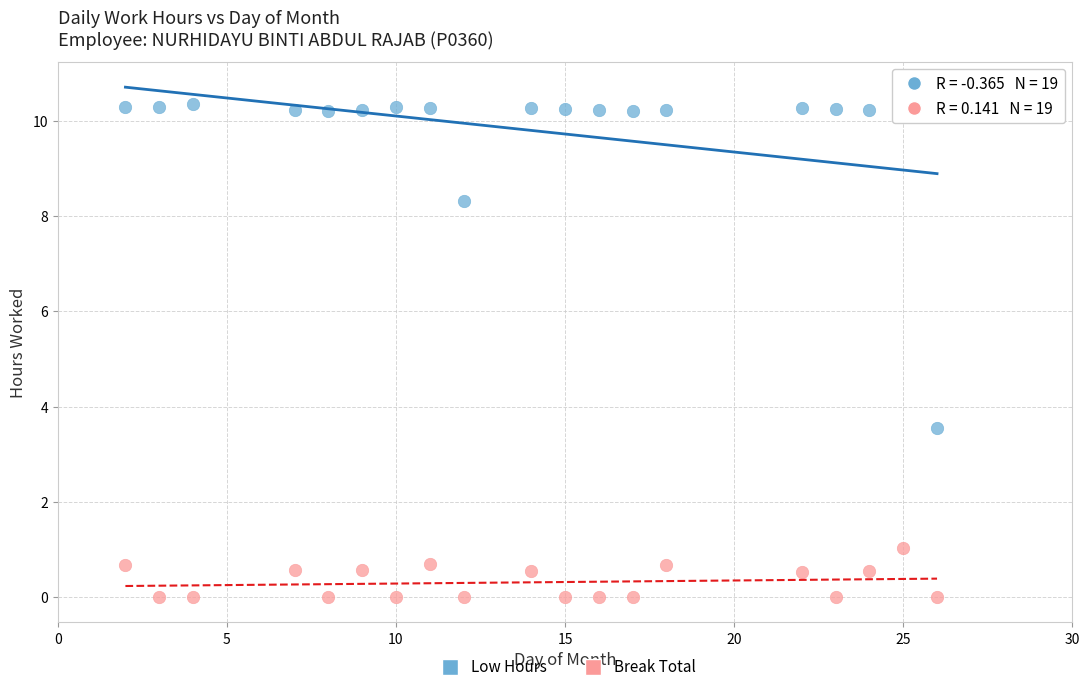

Which series reaches the maximum Y coordinate?

Low Hours